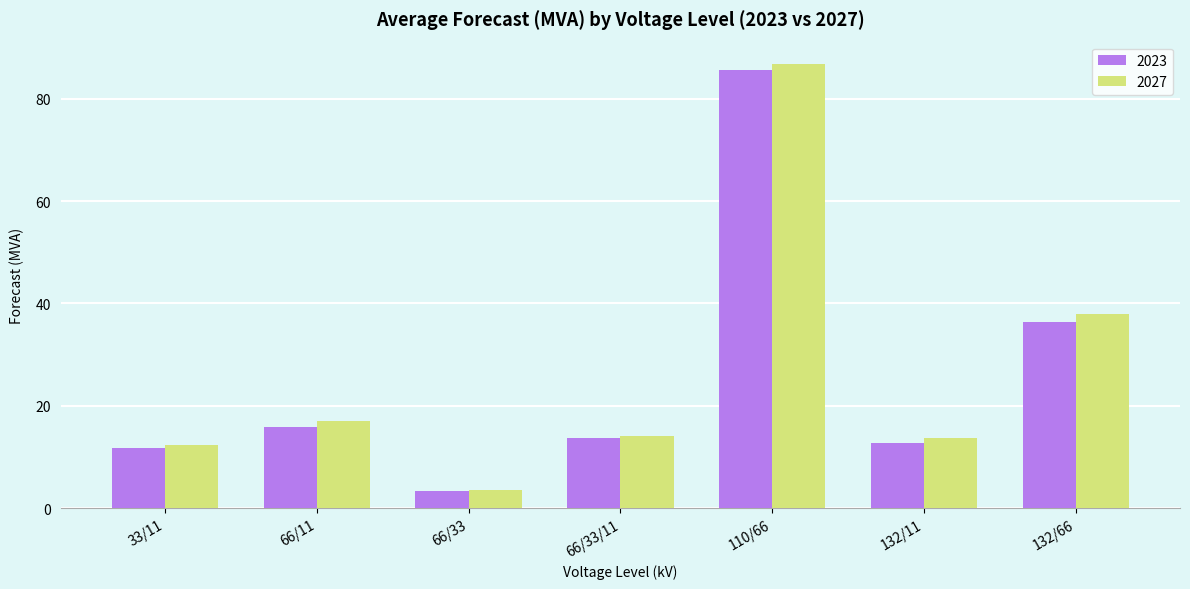

The value of 2027 at 132/11 is 5.7. True or false?

False